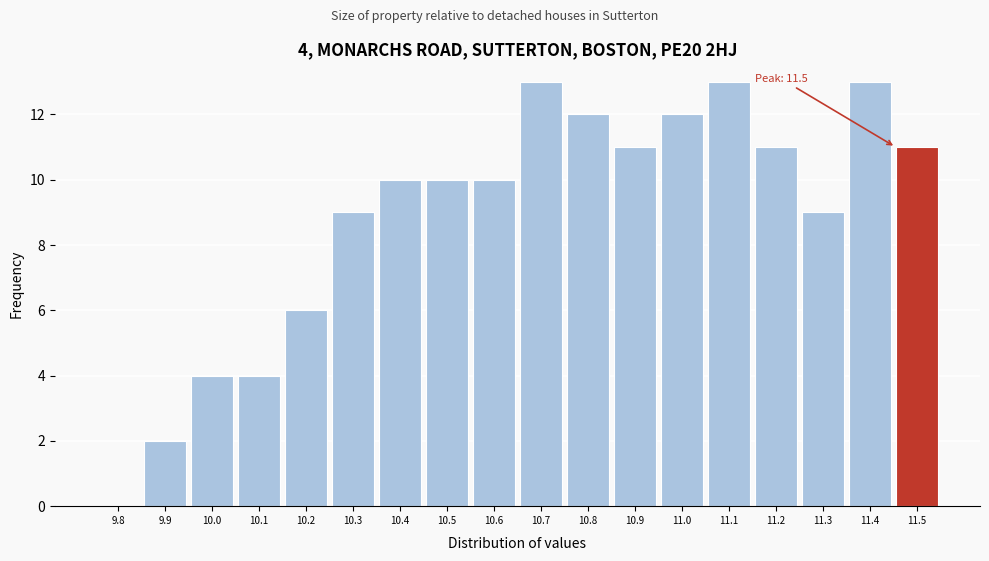

Reading left to right, what are all the values shown in this chart?

9.8=0	9.9=2	10.0=4	10.1=4	10.2=6	10.3=9	10.4=10	10.5=10	10.6=10	10.7=13	10.8=12	10.9=11	11.0=12	11.1=13	11.2=11	11.3=9	11.4=13	11.5=11